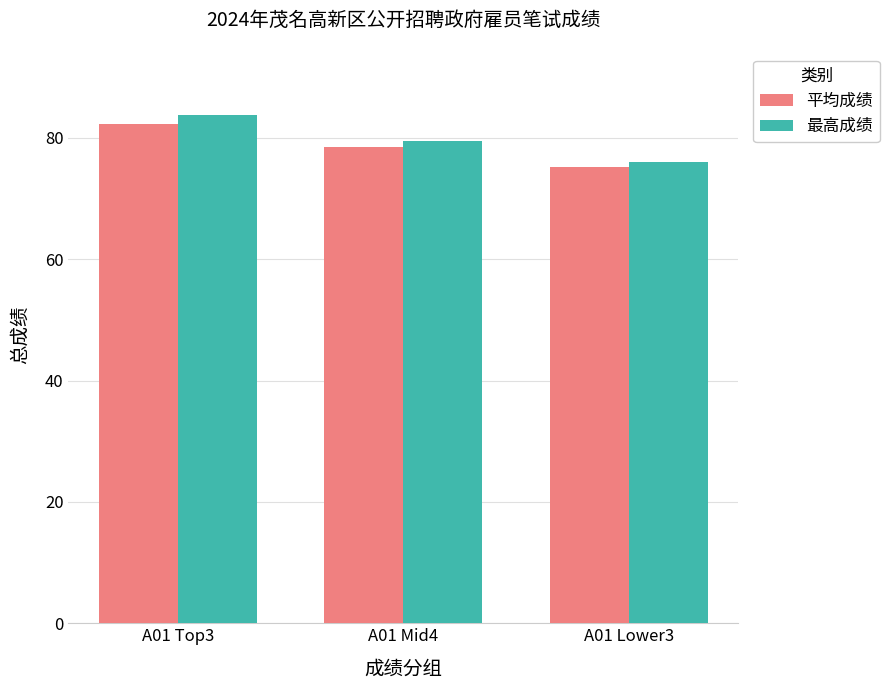

What is the value of the 最高成绩 bar at the 1st from the left?

83.7